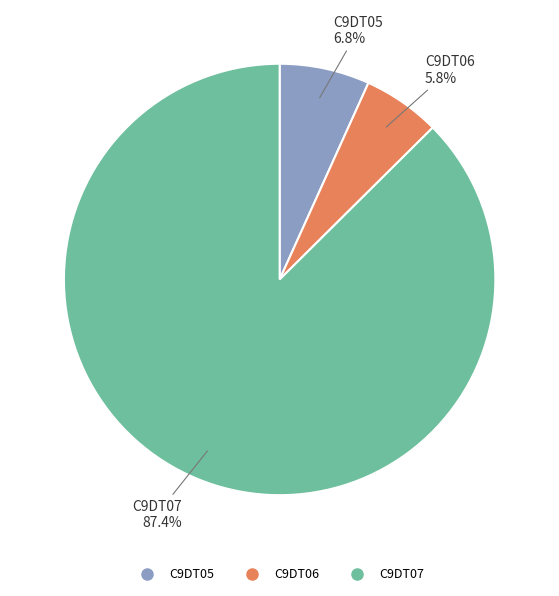

The C9DT06 slice represents 11% of the pie. True or false?

False